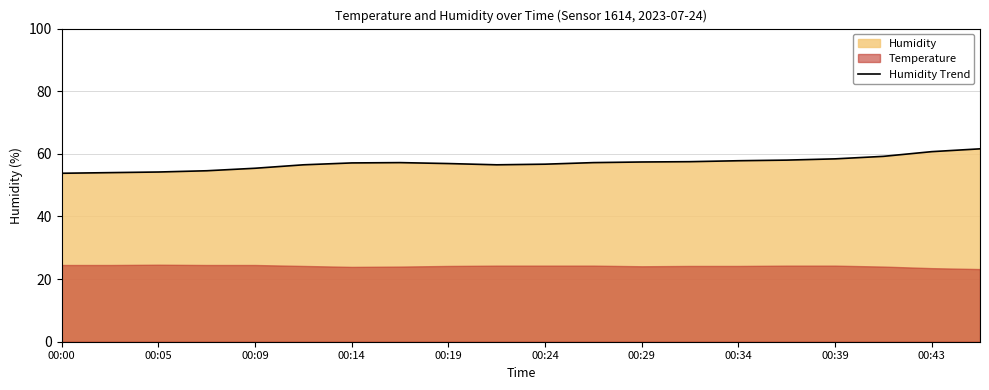

What is the difference between the maximum and minimum values?

7.8